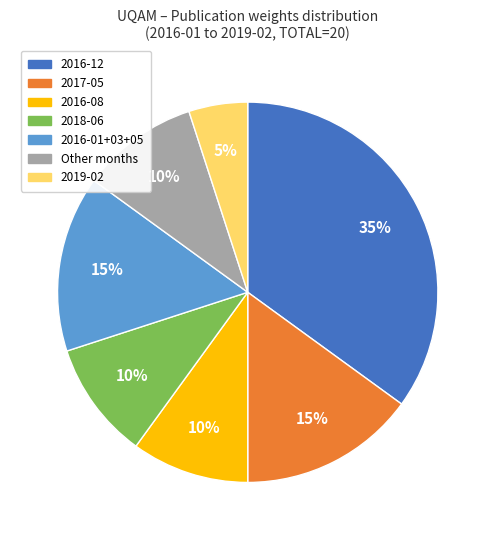

Is there a majority slice in this chart?

No